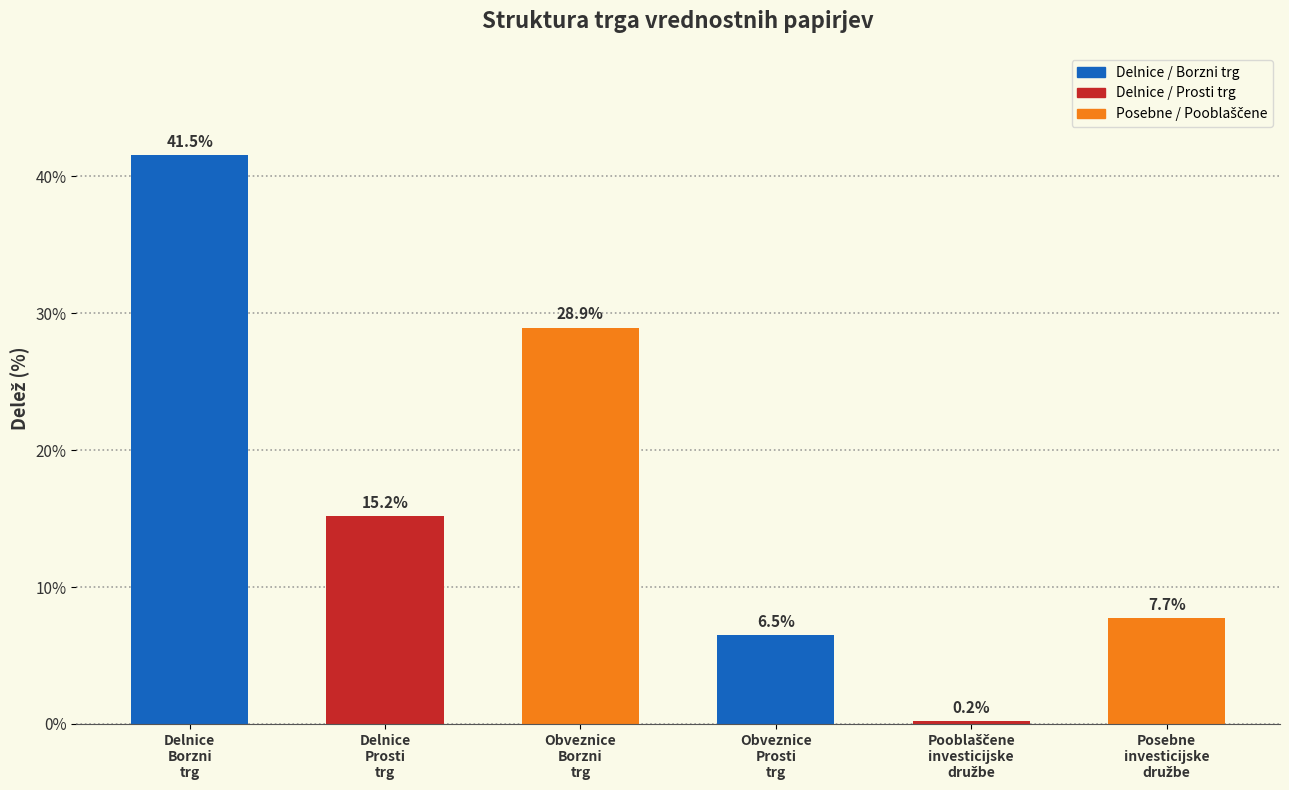

What is the sum of all values?

100.0